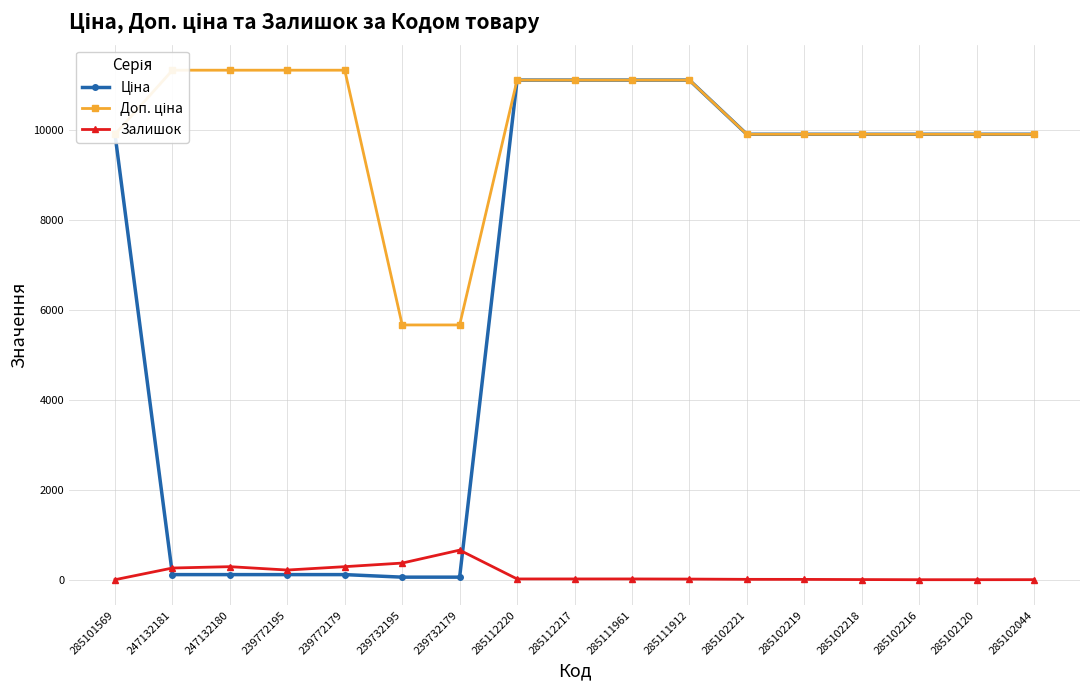

At which label does Доп. ціна first exceed 9908?

285101569